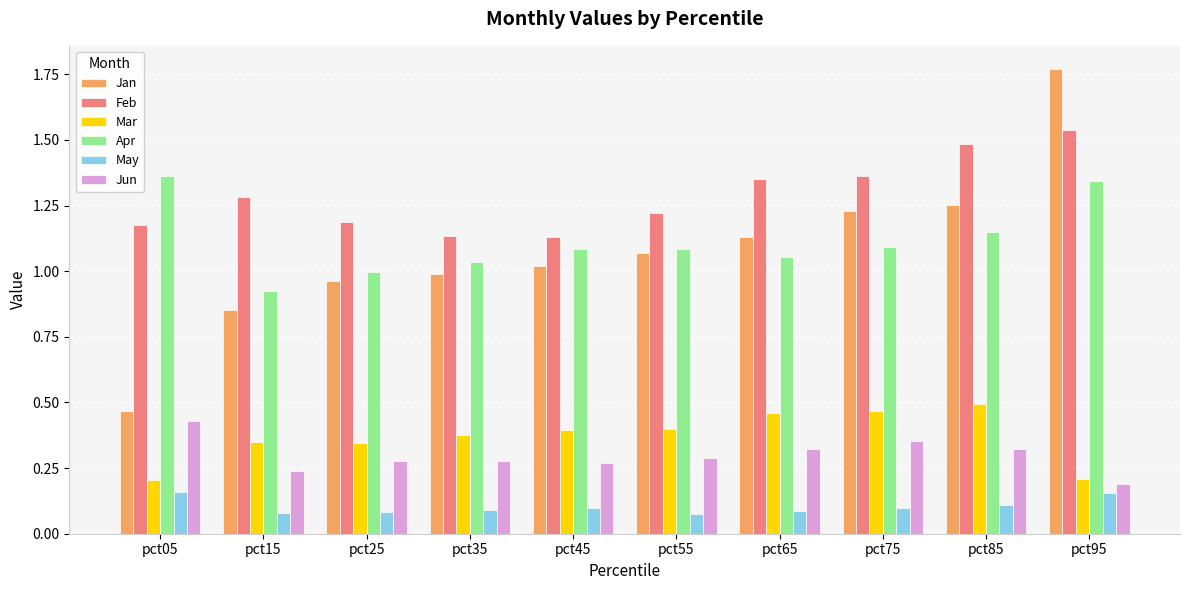

List the series in order of their peak value, highest first.

Jan, Feb, Apr, Mar, Jun, May